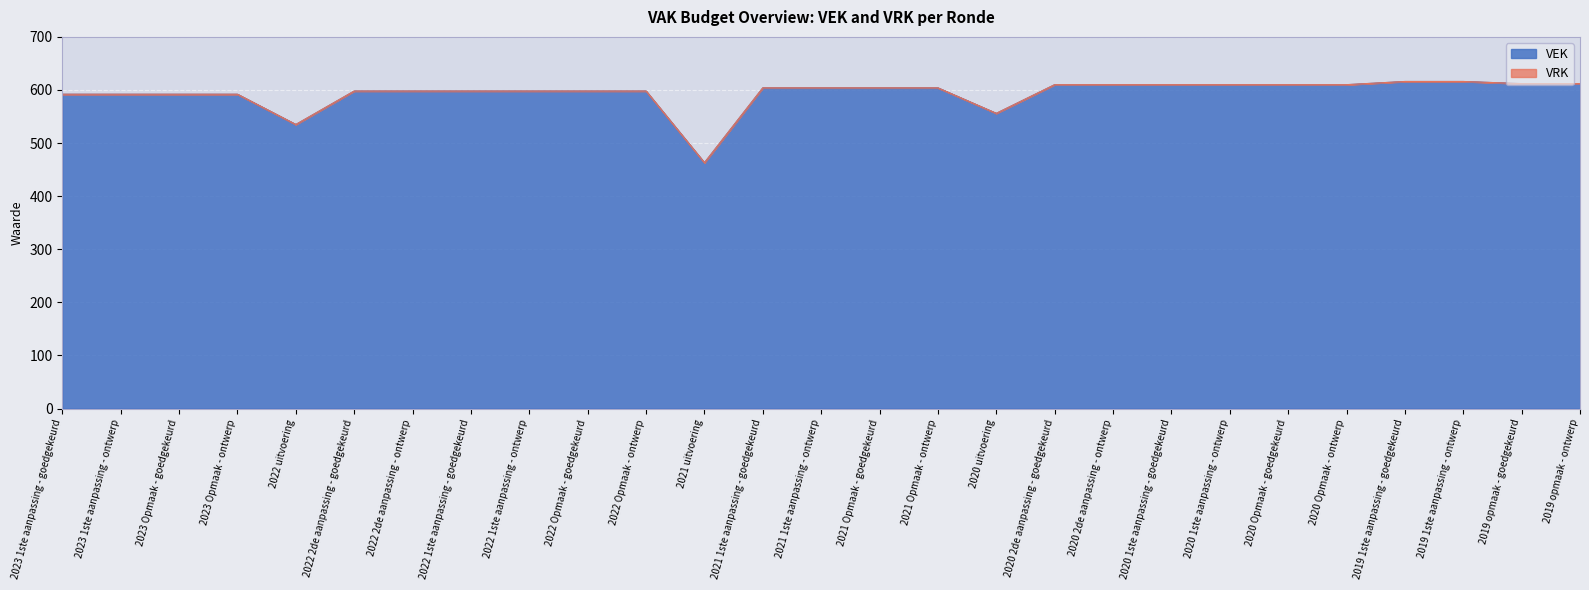

Rank the categories by value from highest to lowest.

2019 1ste aanpassing - goedgekeurd, 2019 1ste aanpassing - ontwerp, 2019 opmaak - goedgekeurd, 2019 opmaak - ontwerp, 2020 2de aanpassing - goedgekeurd, 2020 2de aanpassing - ontwerp, 2020 1ste aanpassing - goedgekeurd, 2020 1ste aanpassing - ontwerp, 2020 Opmaak - goedgekeurd, 2020 Opmaak - ontwerp, 2021 1ste aanpassing - goedgekeurd, 2021 1ste aanpassing - ontwerp, 2021 Opmaak - goedgekeurd, 2021 Opmaak - ontwerp, 2022 2de aanpassing - goedgekeurd, 2022 2de aanpassing - ontwerp, 2022 1ste aanpassing - goedgekeurd, 2022 1ste aanpassing - ontwerp, 2022 Opmaak - goedgekeurd, 2022 Opmaak - ontwerp, 2023 1ste aanpassing - goedgekeurd, 2023 1ste aanpassing - ontwerp, 2023 Opmaak - goedgekeurd, 2023 Opmaak - ontwerp, 2020 uitvoering, 2022 uitvoering, 2021 uitvoering